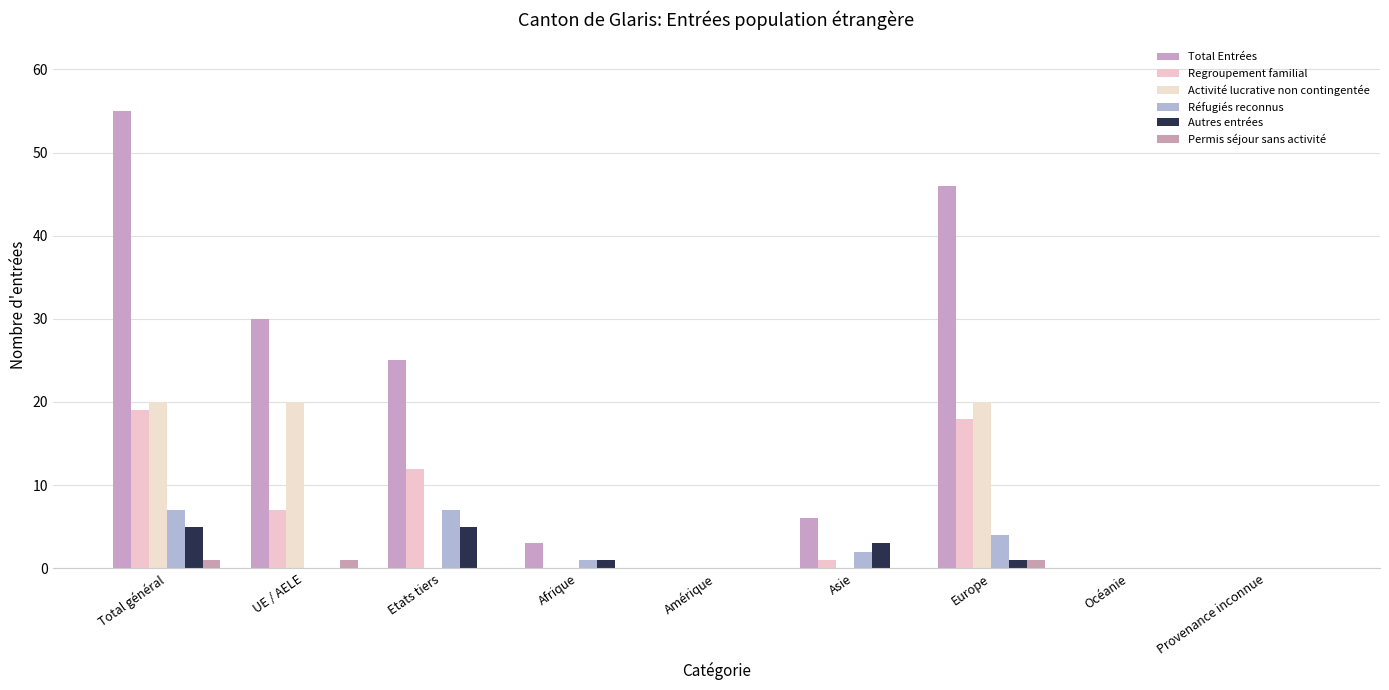

Reading right to left, list all the values displayed in this chart.

Total Entrées: 0	0	46	6	0	3	25	30	55
Regroupement familial: 0	0	18	1	0	0	12	7	19
Activité lucrative non contingentée: 0	0	20	0	0	0	0	20	20
Réfugiés reconnus: 0	0	4	2	0	1	7	0	7
Autres entrées: 0	0	1	3	0	1	5	0	5
Permis séjour sans activité: 0	0	1	0	0	0	0	1	1